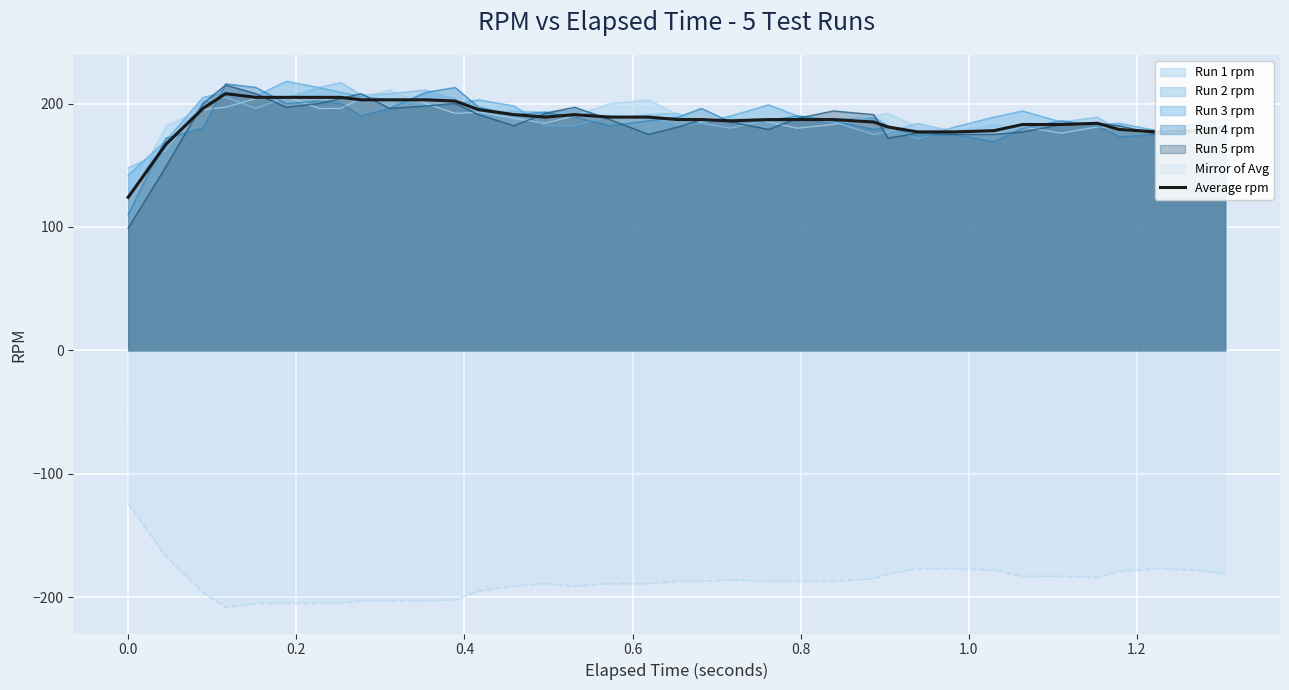

What is the minimum value shown in the chart?

-208